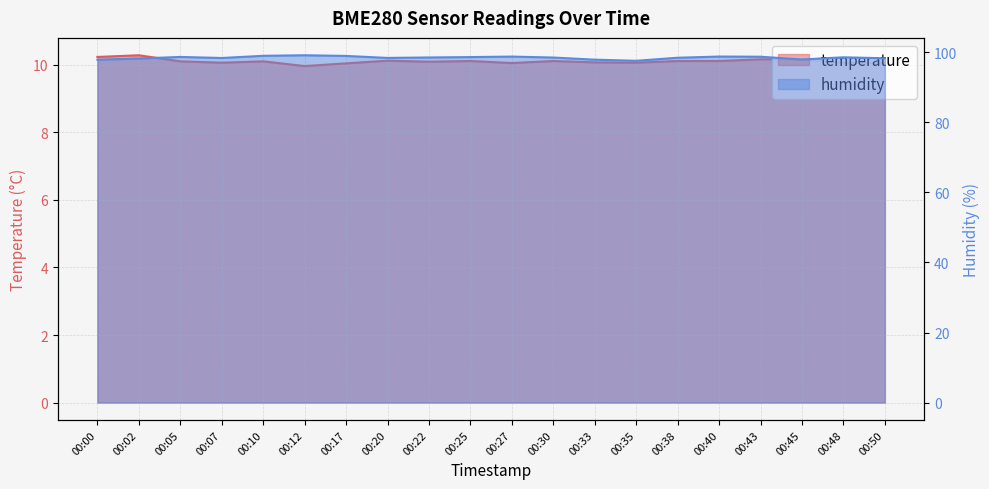

True or false: humidity has more than 1 points higher than both neighbors.

True